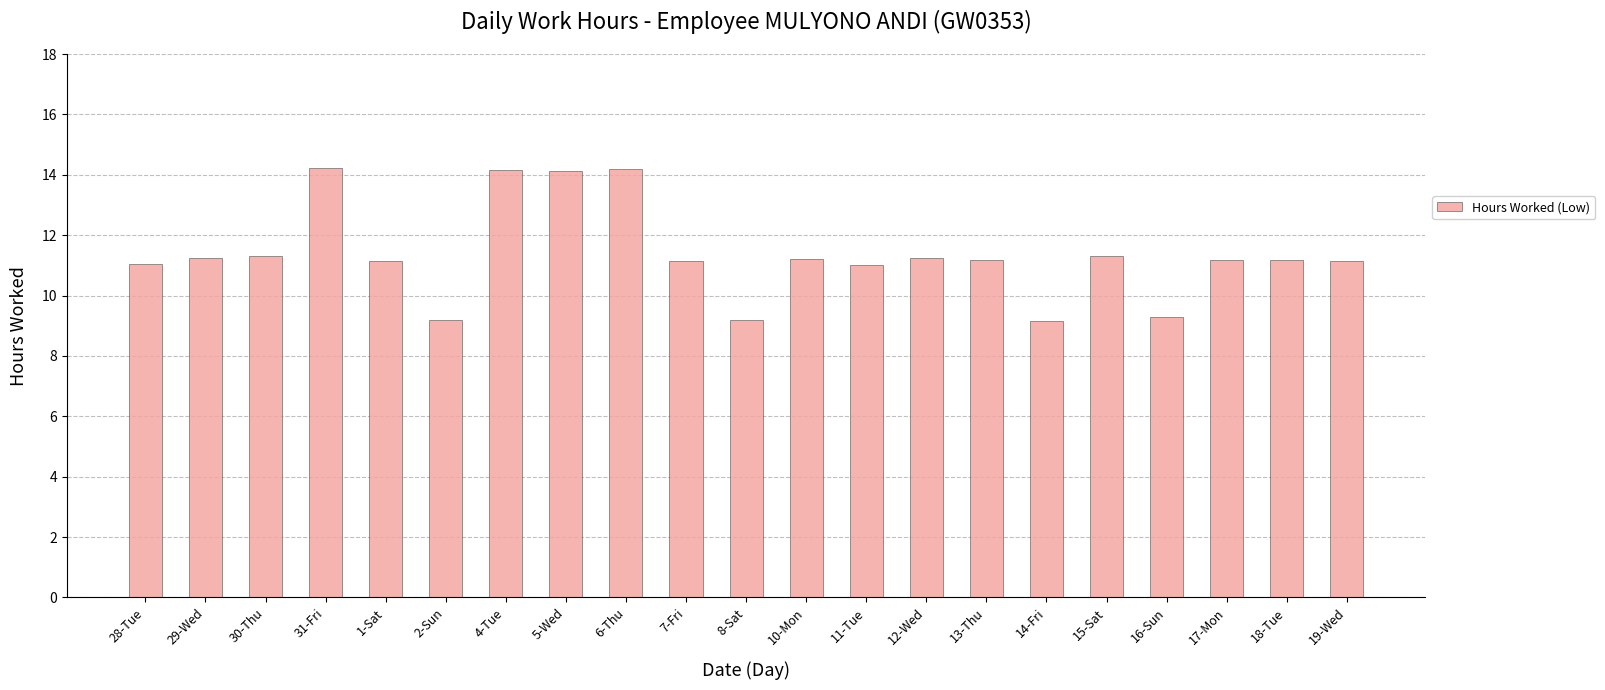

What is the label of the 6th bar from the left?

2-Sun